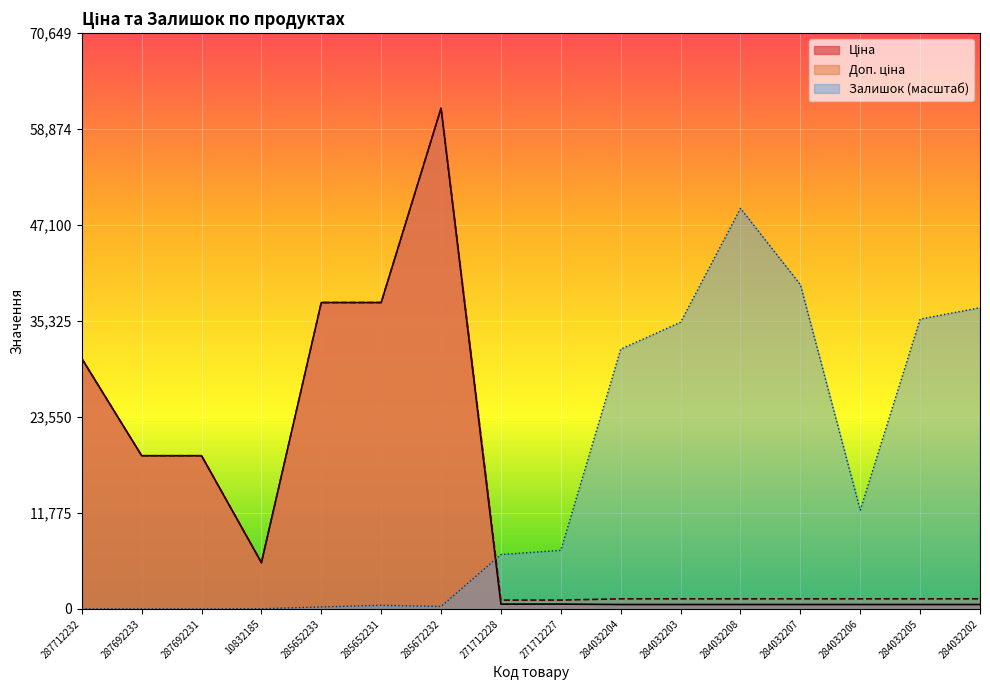

At which category is the sum across all series the highest?

285672232